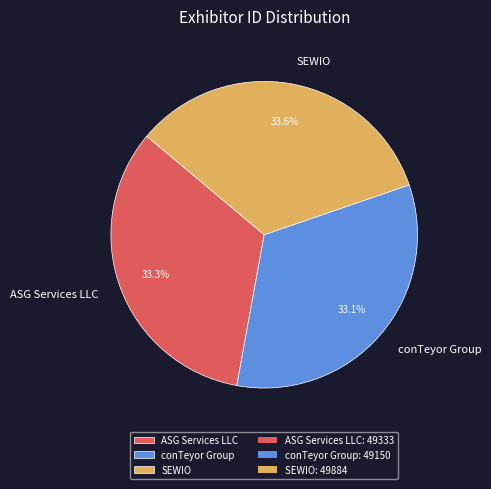

What percentage is the conTeyor Group slice, to the nearest percent?

33%